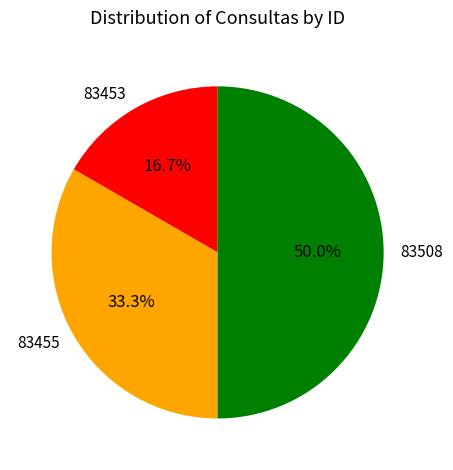

Does 83453 account for over 50% of the chart?

No